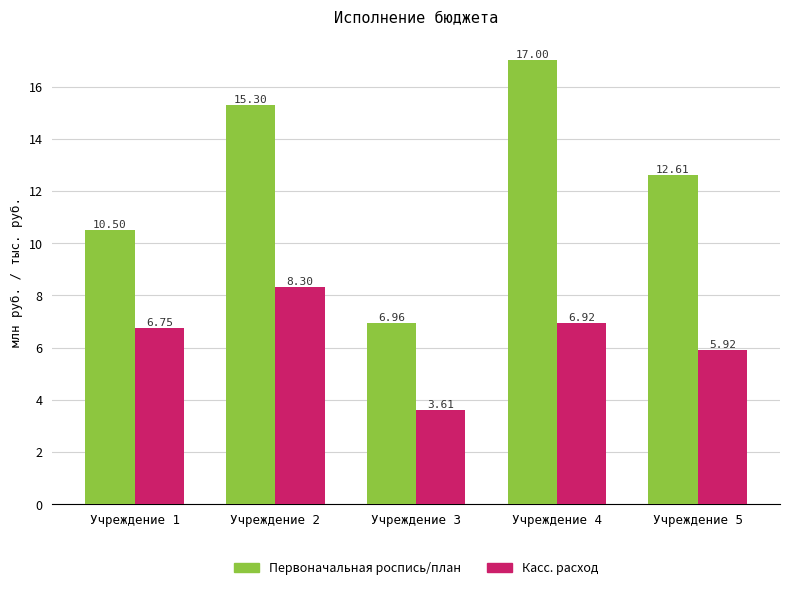

How many bars are there in each group?

2